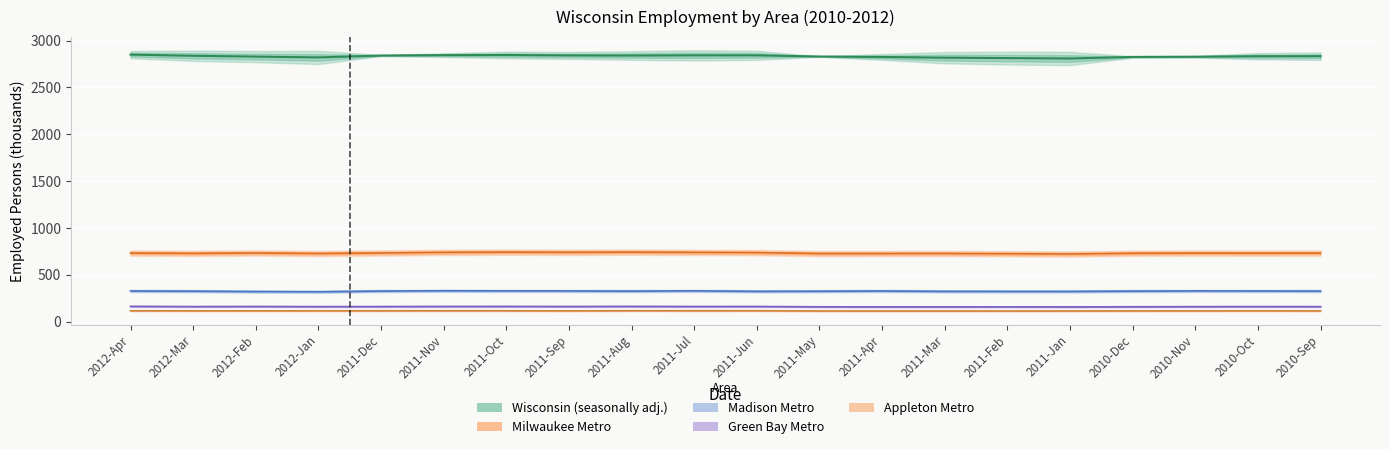

What is the label of the 13th point from the right?

2011-Sep